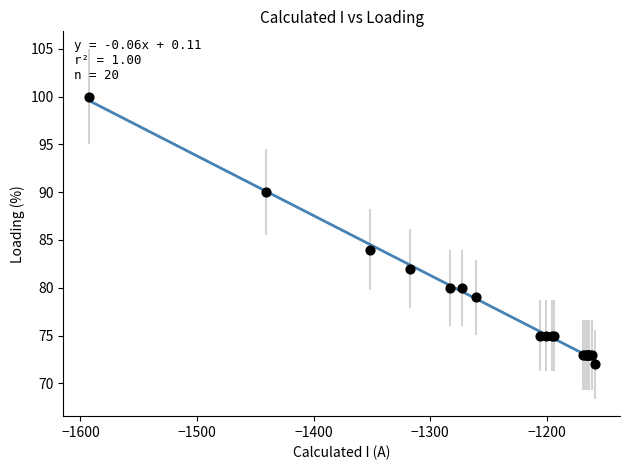

What Y value in the scatter plot is closest to 86?

84